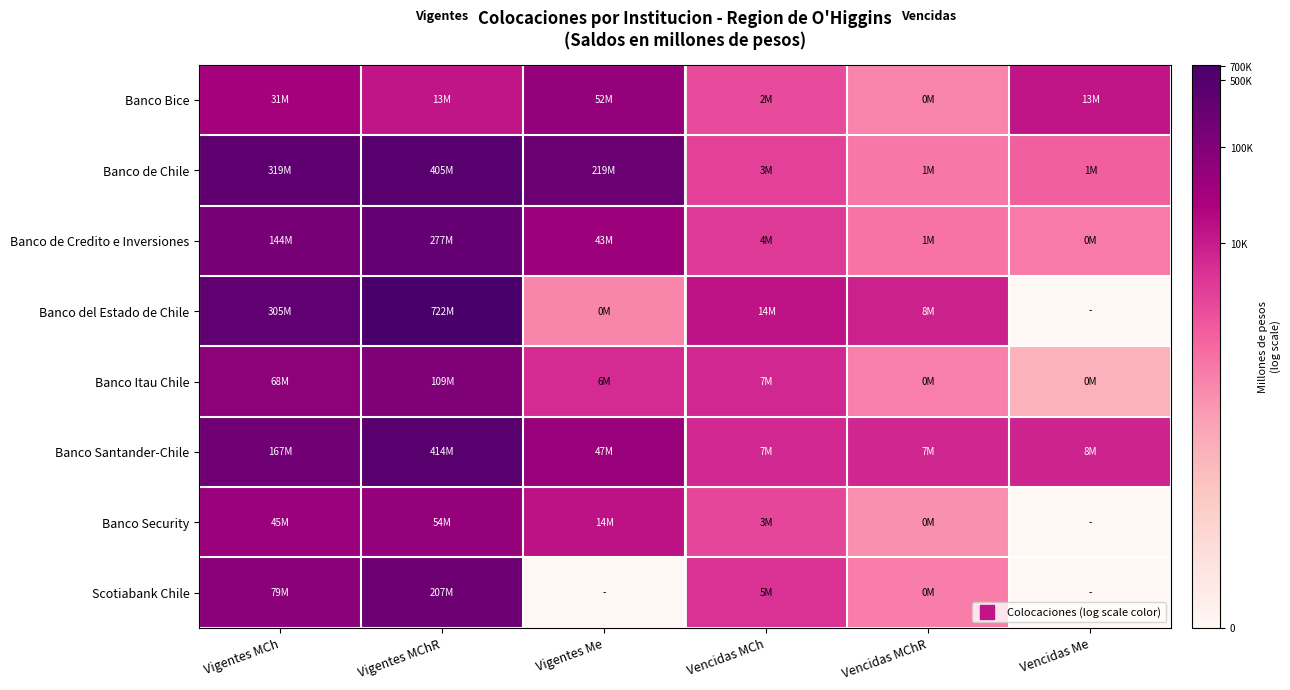

Reading left to right, extract all data points from this chart.

Banco Bice: Vigentes MCh=10.3	Vigentes MChR=9.5	Vigentes Me=10.9	Vencidas MCh=7.7	Vencidas MChR=5.9	Vencidas Me=9.4
Banco de Chile: Vigentes MCh=12.7	Vigentes MChR=12.9	Vigentes Me=12.3	Vencidas MCh=8.0	Vencidas MChR=6.2	Vencidas Me=7.0
Banco de Credito e Inversiones: Vigentes MCh=11.9	Vigentes MChR=12.5	Vigentes Me=10.7	Vencidas MCh=8.3	Vencidas MChR=6.4	Vencidas Me=6.2
Banco del Estado de Chile: Vigentes MCh=12.6	Vigentes MChR=13.5	Vigentes Me=5.8	Vencidas MCh=9.5	Vencidas MChR=9.0	Vencidas Me=0.0
Banco Itau Chile: Vigentes MCh=11.1	Vigentes MChR=11.6	Vigentes Me=8.7	Vencidas MCh=8.8	Vencidas MChR=6.0	Vencidas Me=4.2
Banco Santander-Chile: Vigentes MCh=12.0	Vigentes MChR=12.9	Vigentes Me=10.8	Vencidas MCh=8.8	Vencidas MChR=8.9	Vencidas Me=9.0
Banco Security: Vigentes MCh=10.7	Vigentes MChR=10.9	Vigentes Me=9.6	Vencidas MCh=7.8	Vencidas MChR=5.5	Vencidas Me=0.0
Scotiabank Chile: Vigentes MCh=11.3	Vigentes MChR=12.2	Vigentes Me=0.0	Vencidas MCh=8.5	Vencidas MChR=6.1	Vencidas Me=0.0